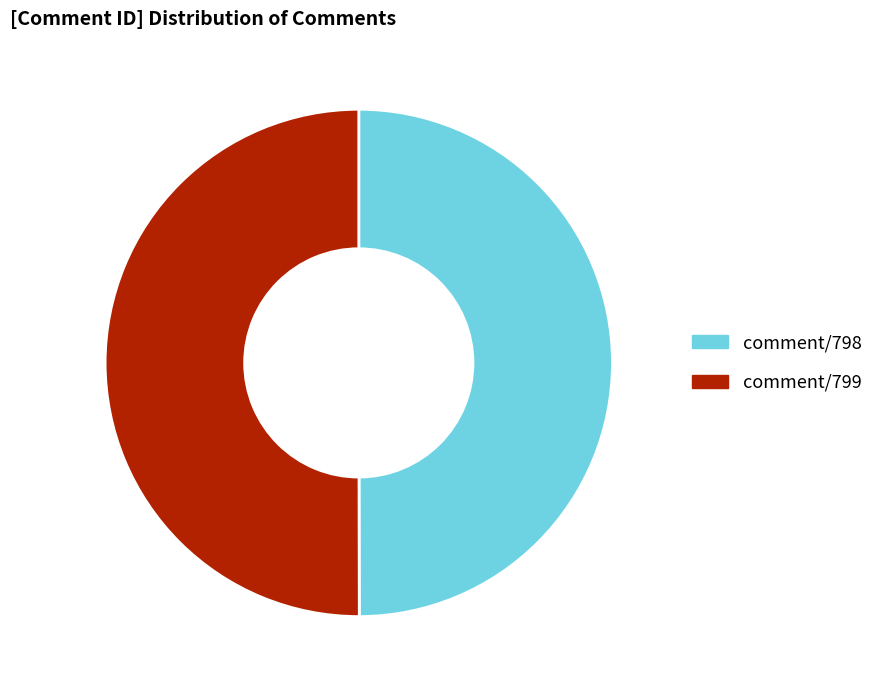

Is it true that comment/798 is 44% of the pie?

False